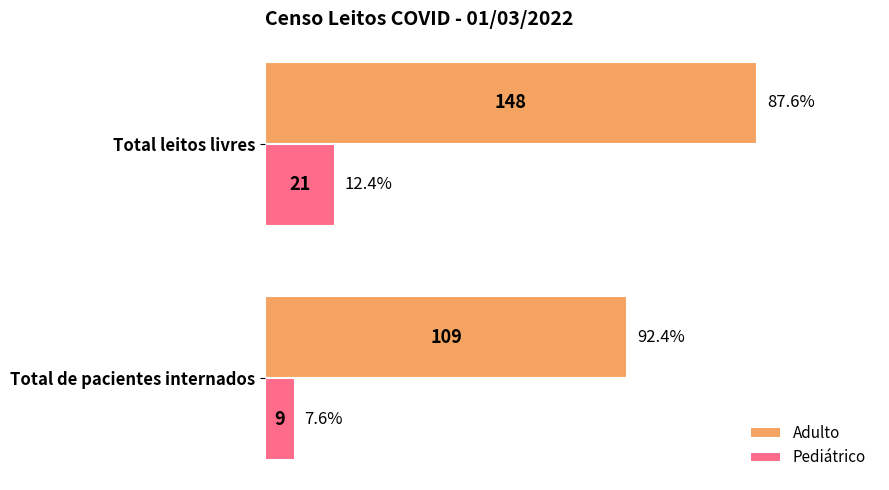

What is the maximum value shown in the chart?

148